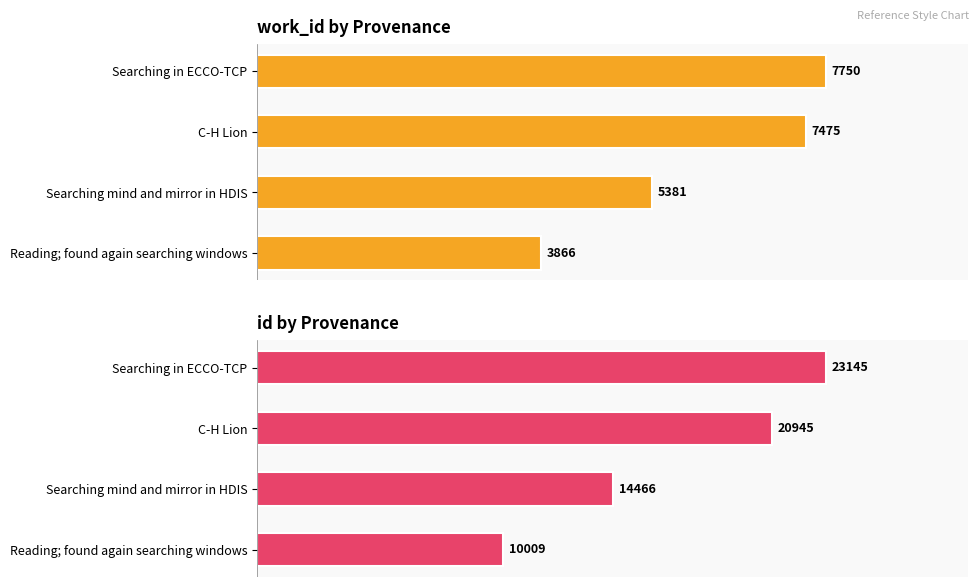

Is it true that id equals 8732 at Searching mind and mirror in HDIS?

False